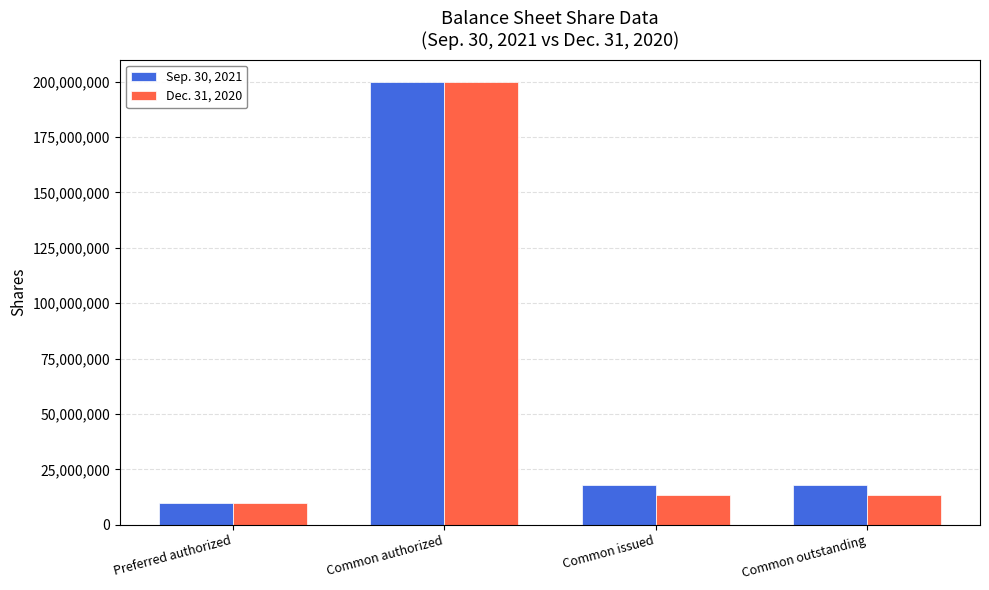

The Sep. 30, 2021 series shows 17843303 at Common issued. True or false?

True